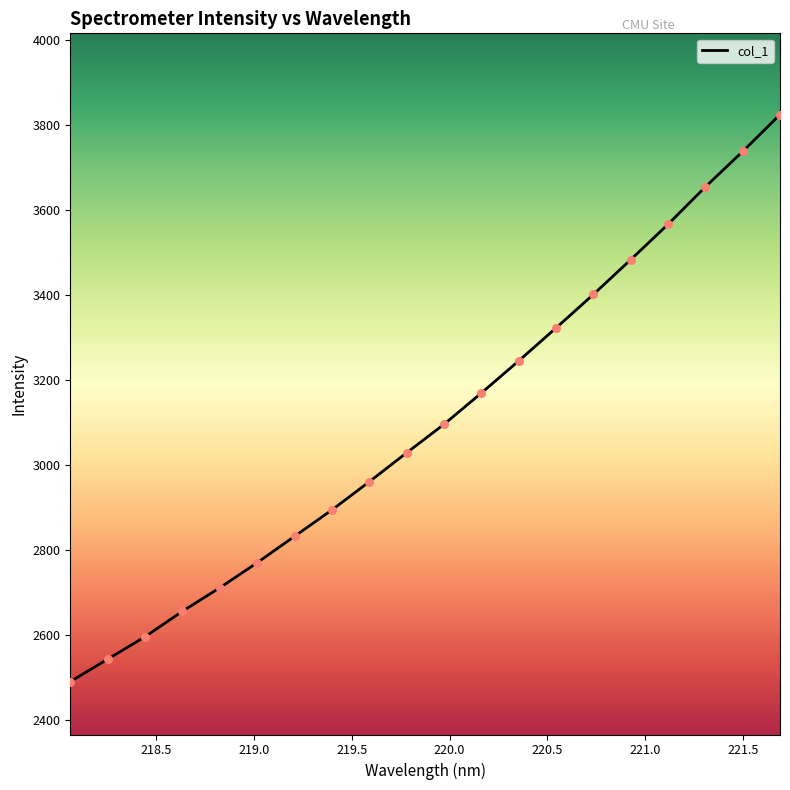

What is the greatest value displayed?

3825.3